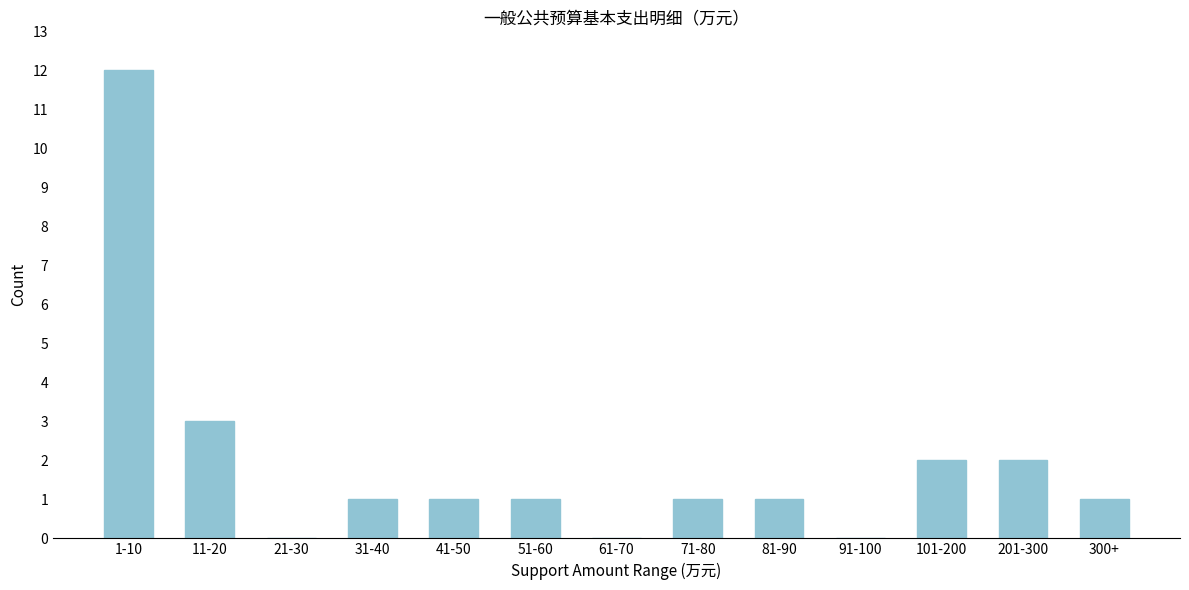

Reading right to left, list all the values displayed in this chart.

300+=1	201-300=2	101-200=2	91-100=0	81-90=1	71-80=1	61-70=0	51-60=1	41-50=1	31-40=1	21-30=0	11-20=3	1-10=12